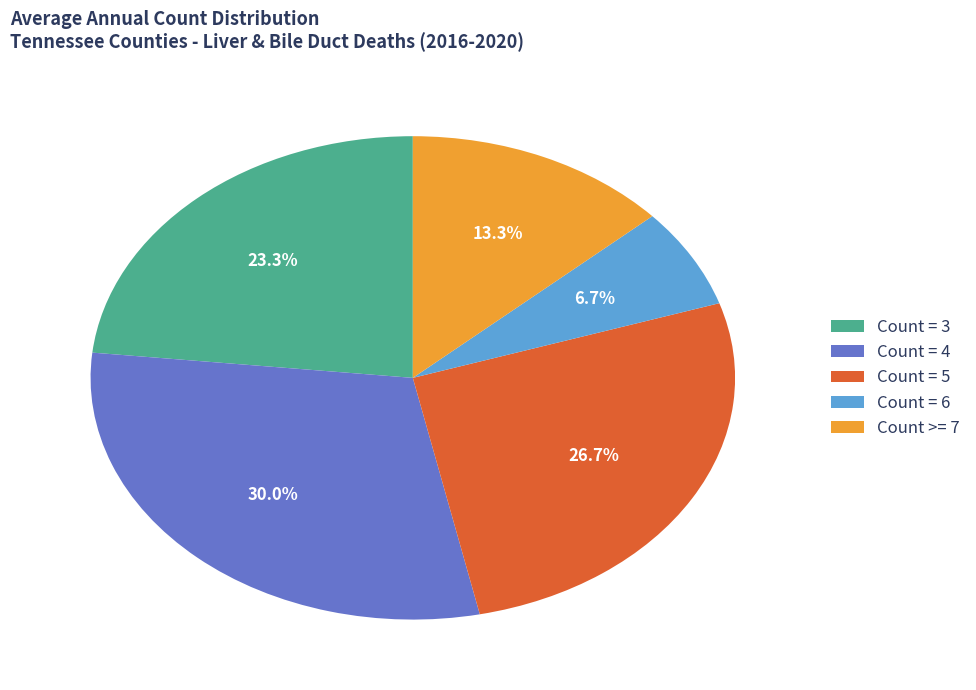

How much of the chart is everything except Count = 4?

70.0%